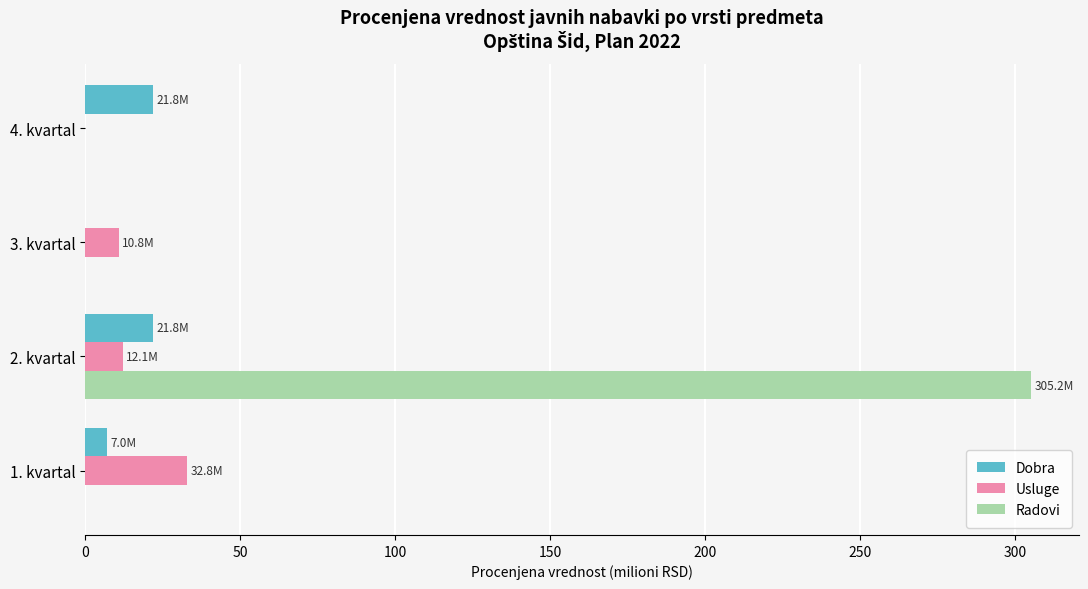

The value of Radovi at 1. kvartal is 138.2. True or false?

False